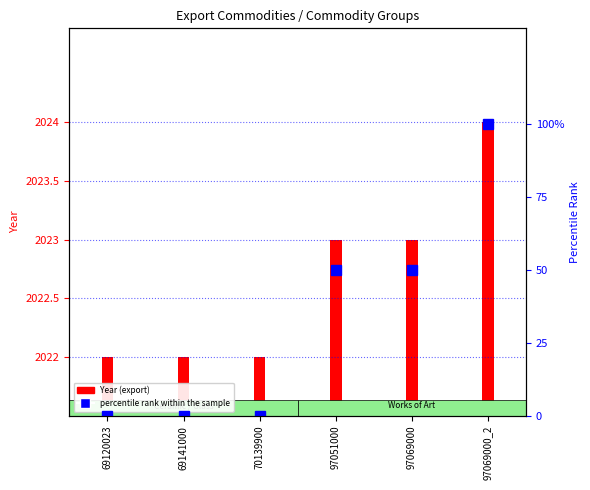

Reading left to right, extract all data points from this chart.

69120023=0	69141000=0	70139900=0	97051000=50	97069000=50	97069000_2=100